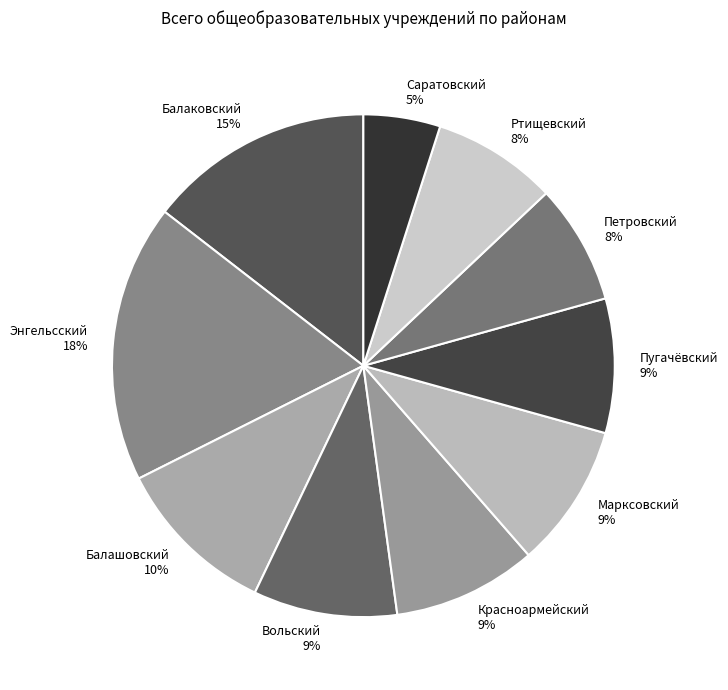

Is there any slice that represents more than half of the pie?

No